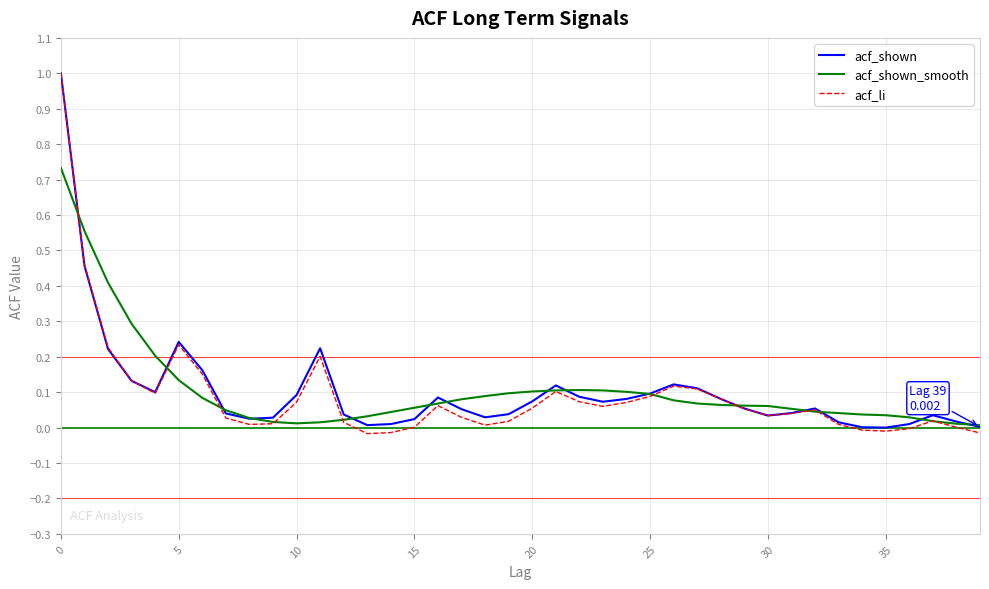

True or false: acf_shown_smooth has more than 0 interior local peaks.

True